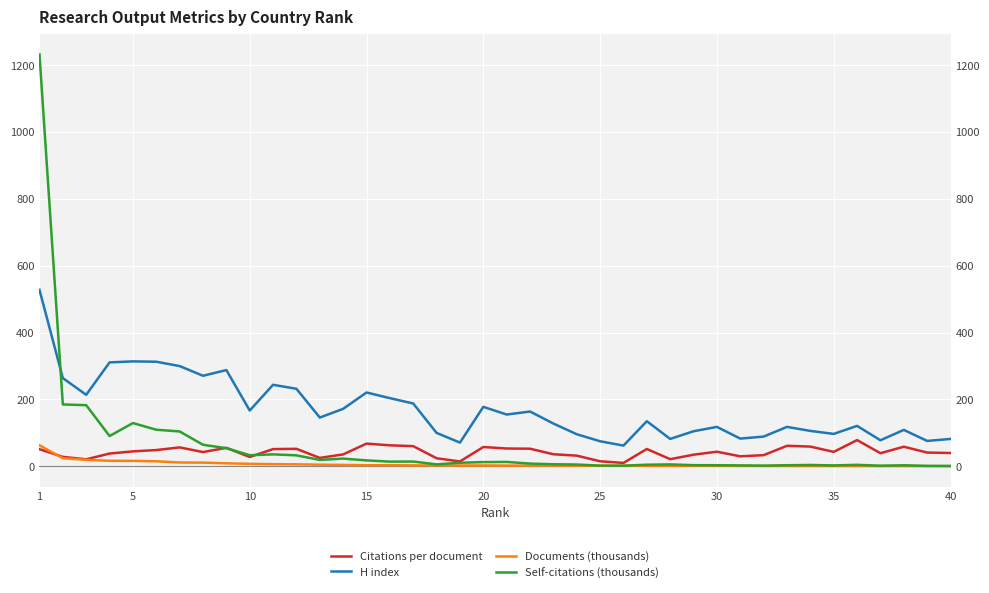

Which series has the largest range (max minus min)?

Self-citations (thousands)